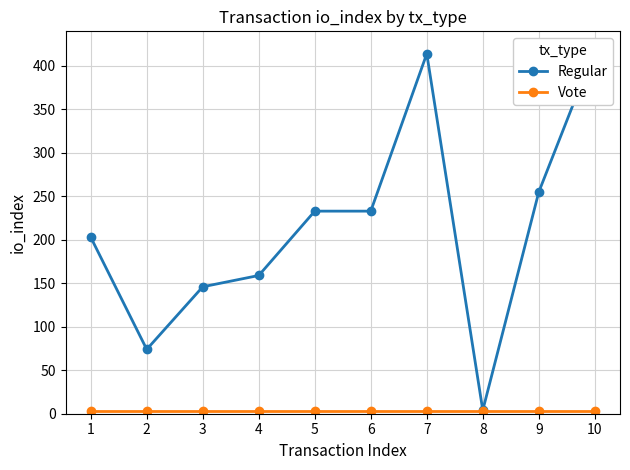

True or false: Vote and Regular cross at least once.

False